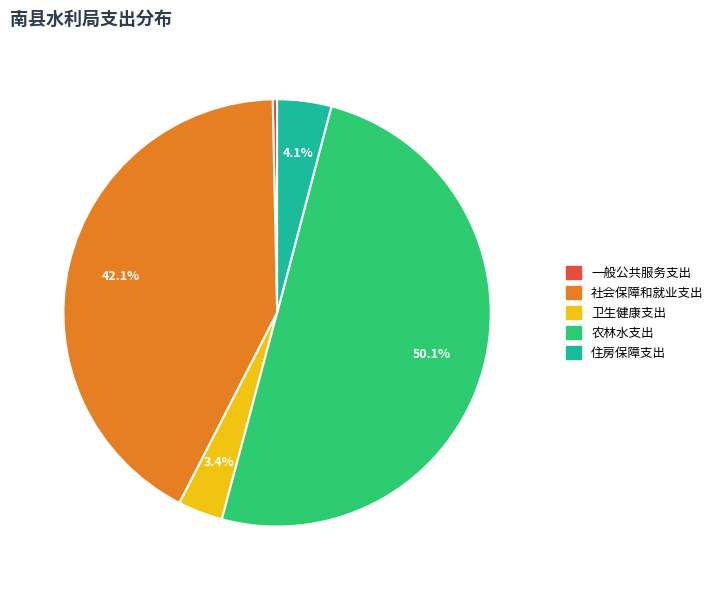

What percentage is NOT represented by 住房保障支出?

95.9%